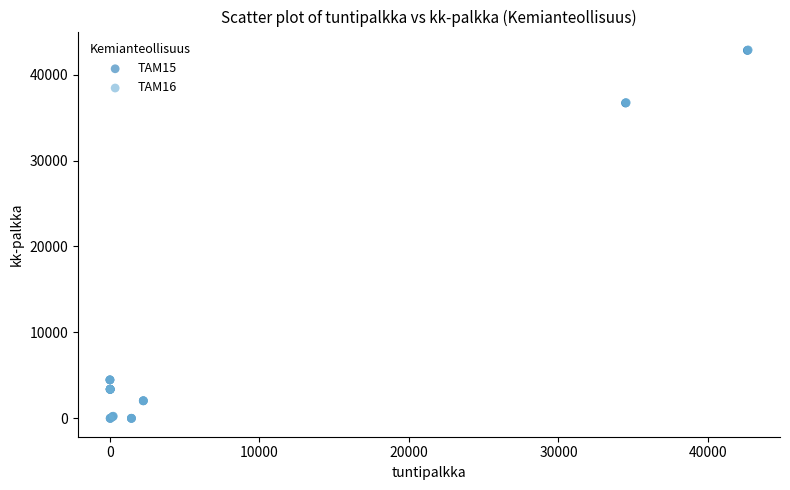

Which series has the largest Y range (max minus min)?

TAM16